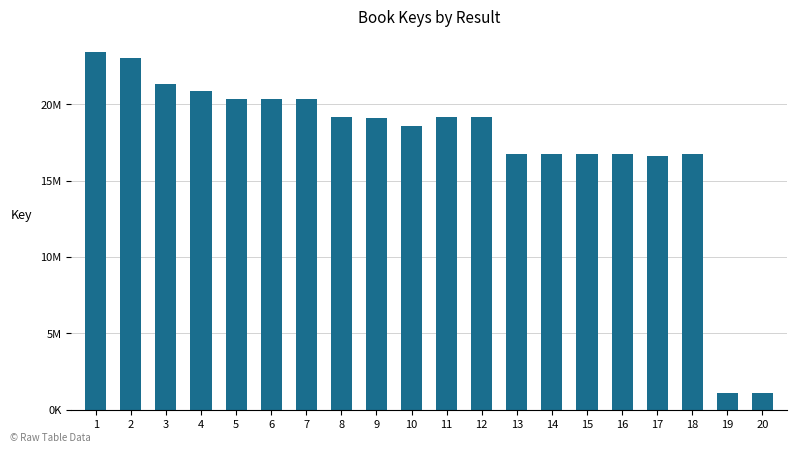

Is it true that the value at 3 is 21301288?

True